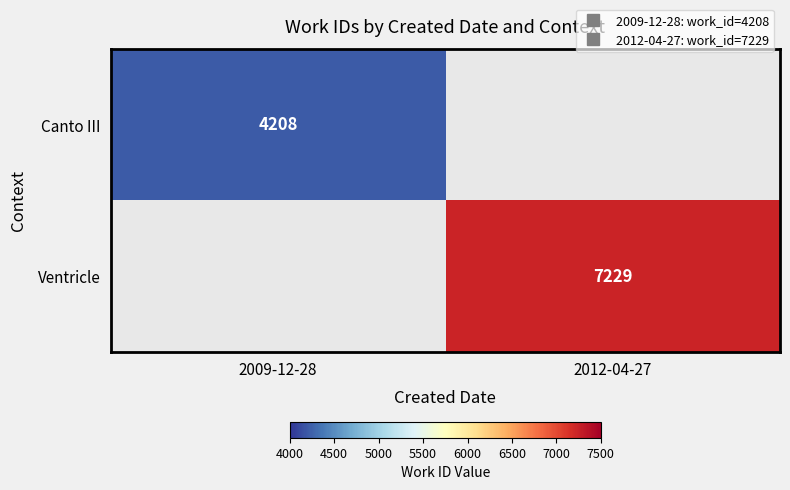

List the series in order of their overall mean, lowest first.

Canto III, Ventricle